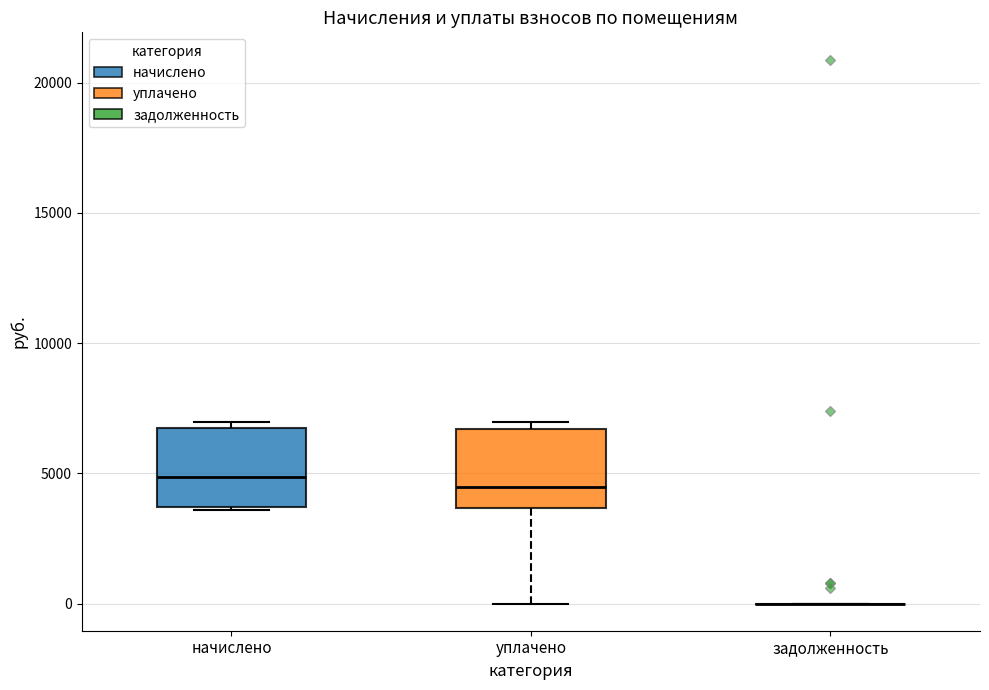

Reading left to right, transcribe this box plot: for each box, give where its median line is, the range the box spans, and where its two whiskers end, as read against the y-axis. The values are not printed on the chart, so give them approximately, as read against the axis.

начислено: median 5000, box 3500 to 6500, whiskers 3500 to 7000
уплачено: median 4500, box 3500 to 6500, whiskers 0 to 7000
задолженность: box collapsed to a line at 0, whiskers 0 to 0